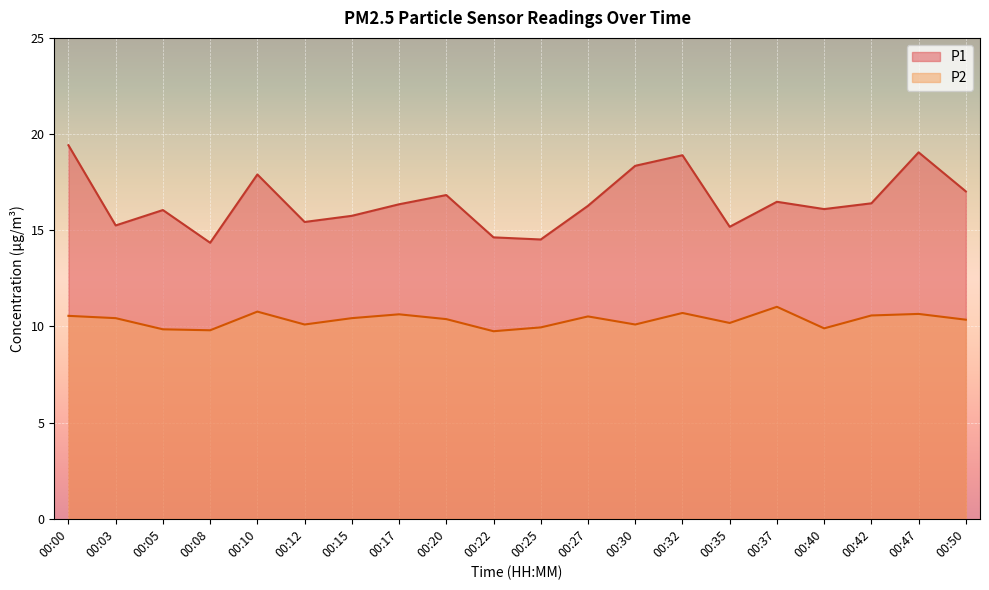

Where is the first local minimum for P1?

00:03